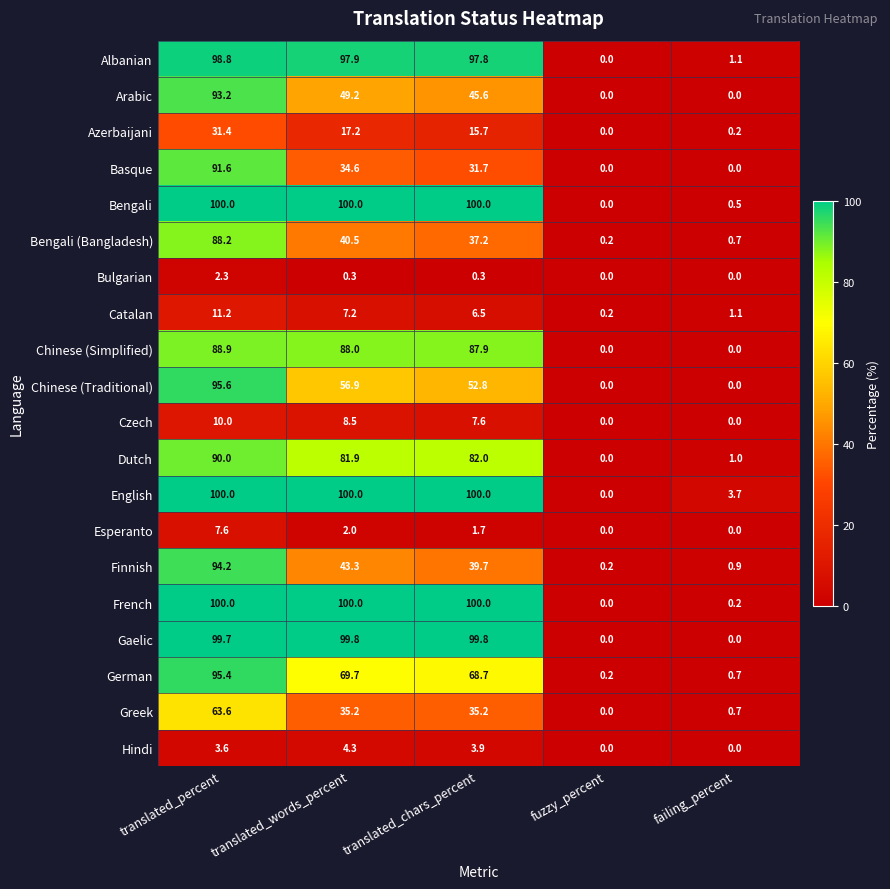

What is the total value across all series at failing_percent?

10.8